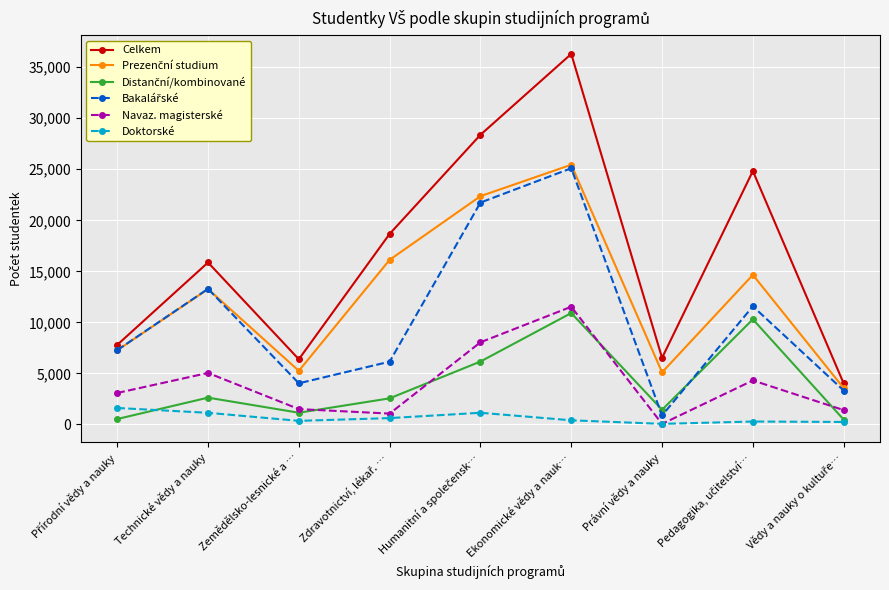

True or false: Celkem has more than 0 interior local peaks.

True